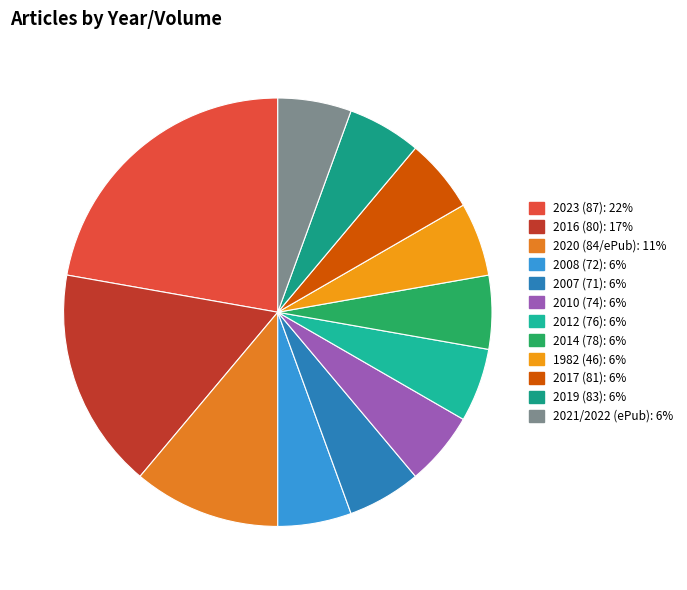

How many segments does this pie chart have?

12